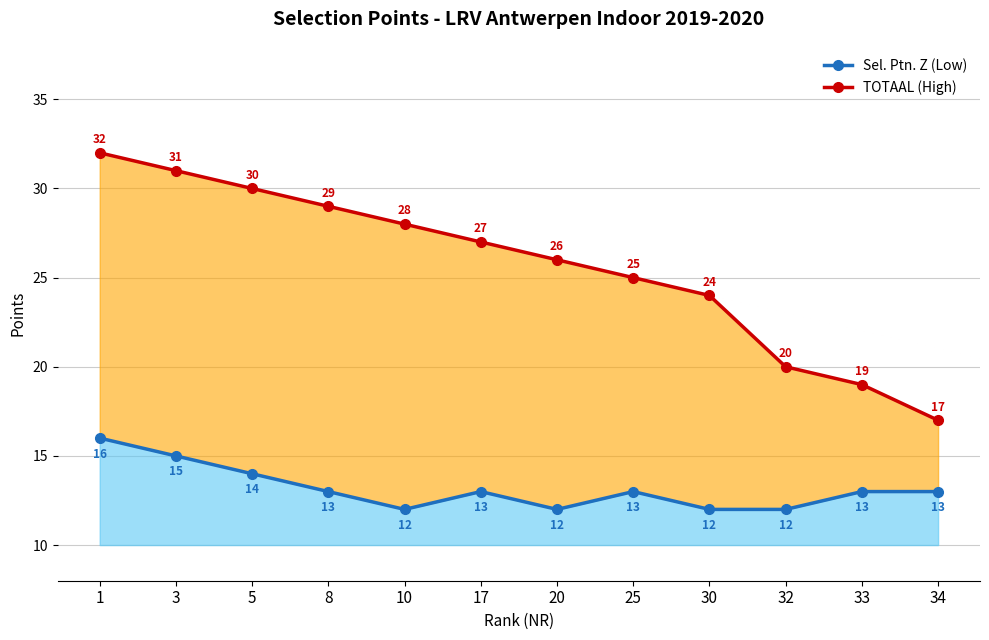

Reading left to right, extract all data points from this chart.

Sel. Ptn. Z (Low): 16	15	14	13	12	13	12	13	12	12	13	13
TOTAAL (High): 32	31	30	29	28	27	26	25	24	20	19	17